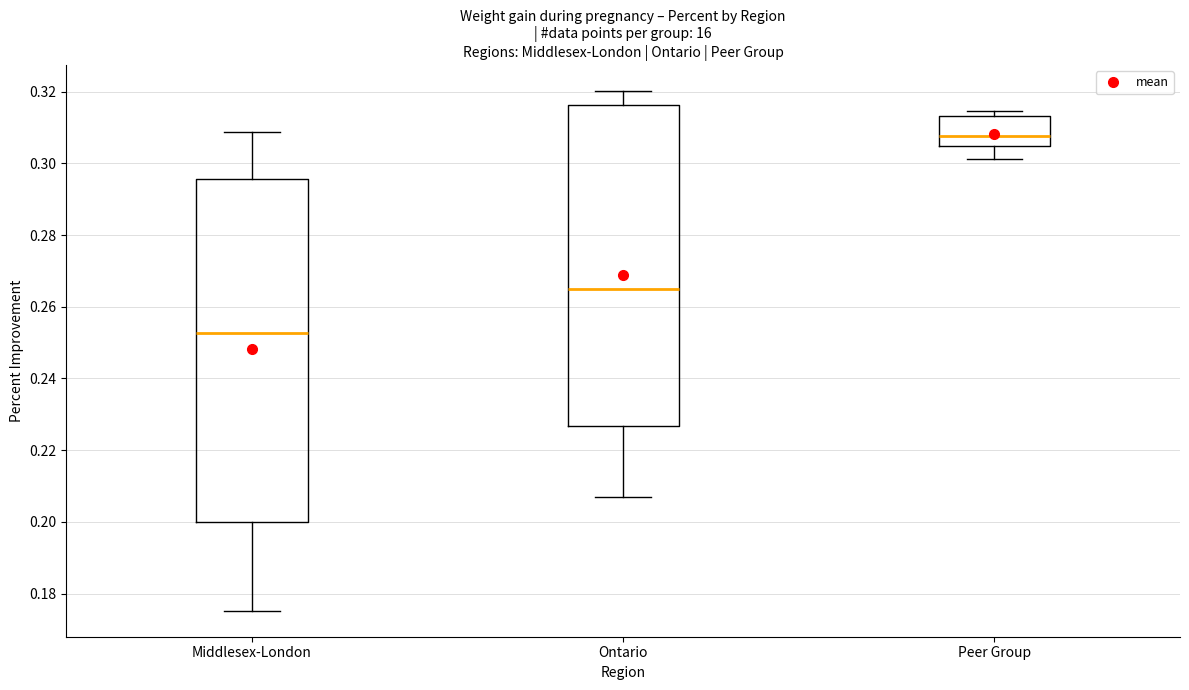

Which box's median line is the lowest?

Middlesex-London